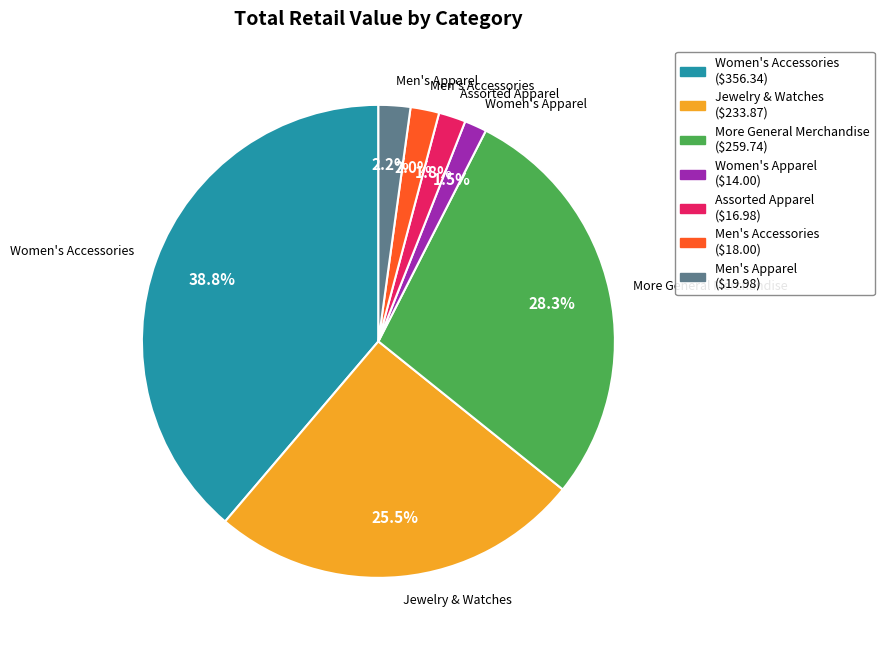

What is the total percentage of Women's Accessories and More General Merchandise?

67.0%